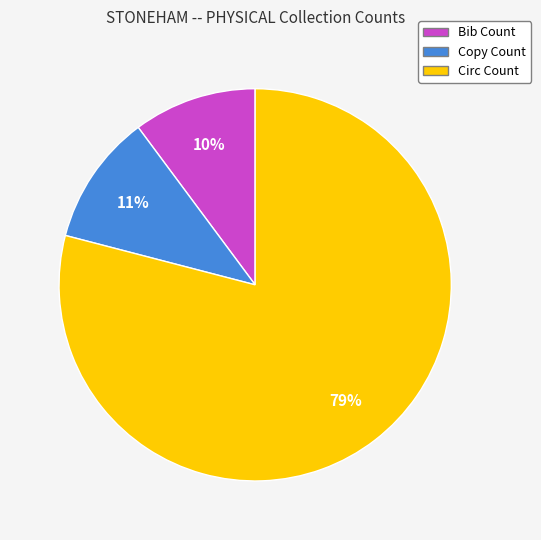

To the nearest percent, what is the combined percentage of Circ Count and Bib Count?

89%